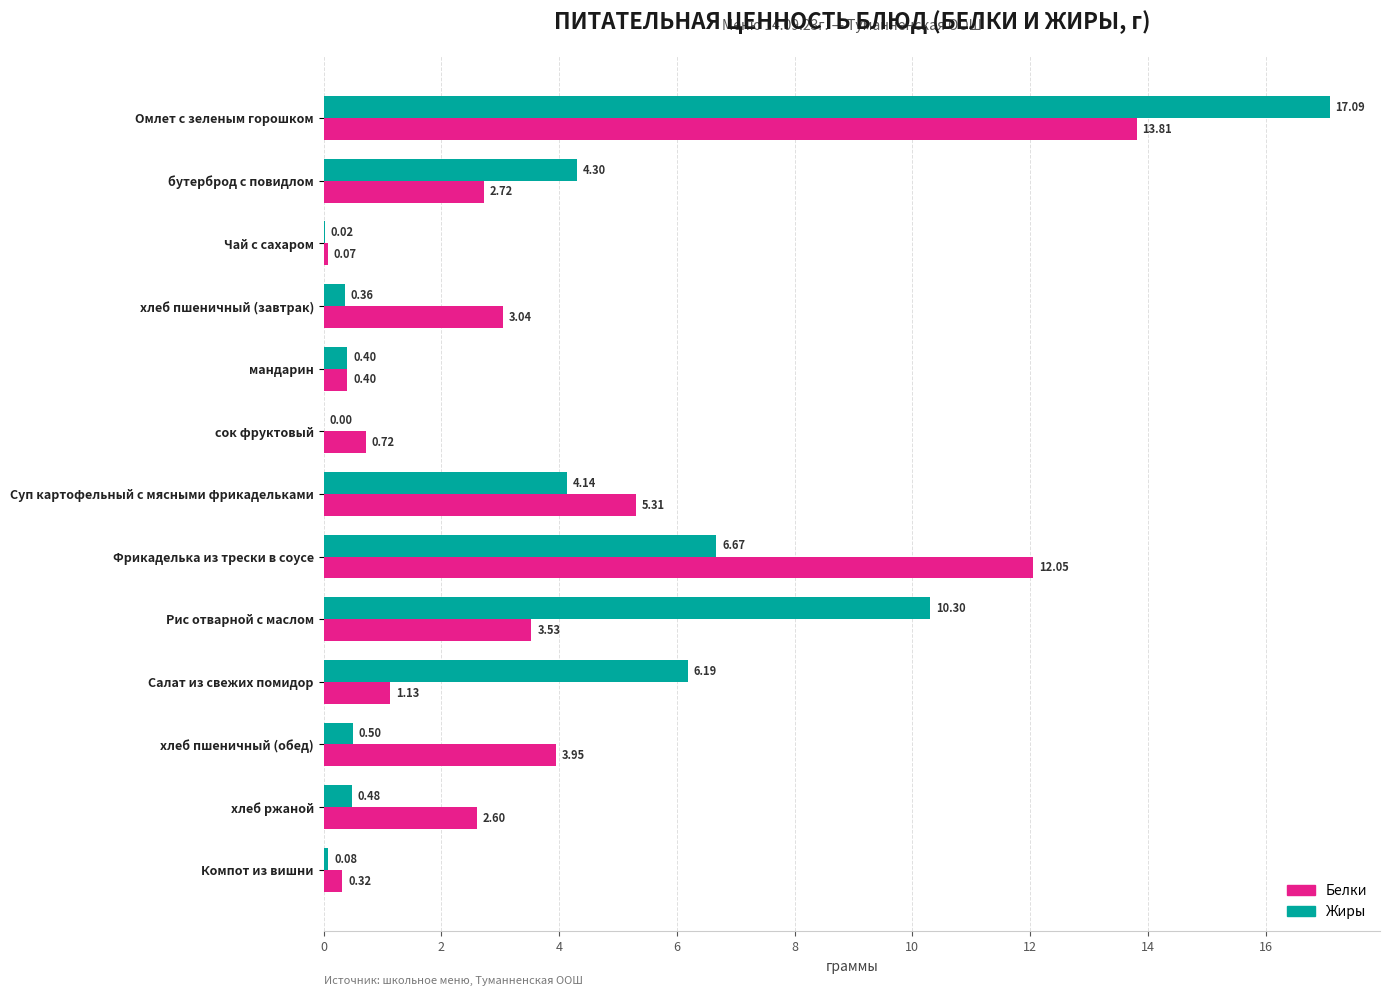

Which series has the widest spread of values?

Жиры